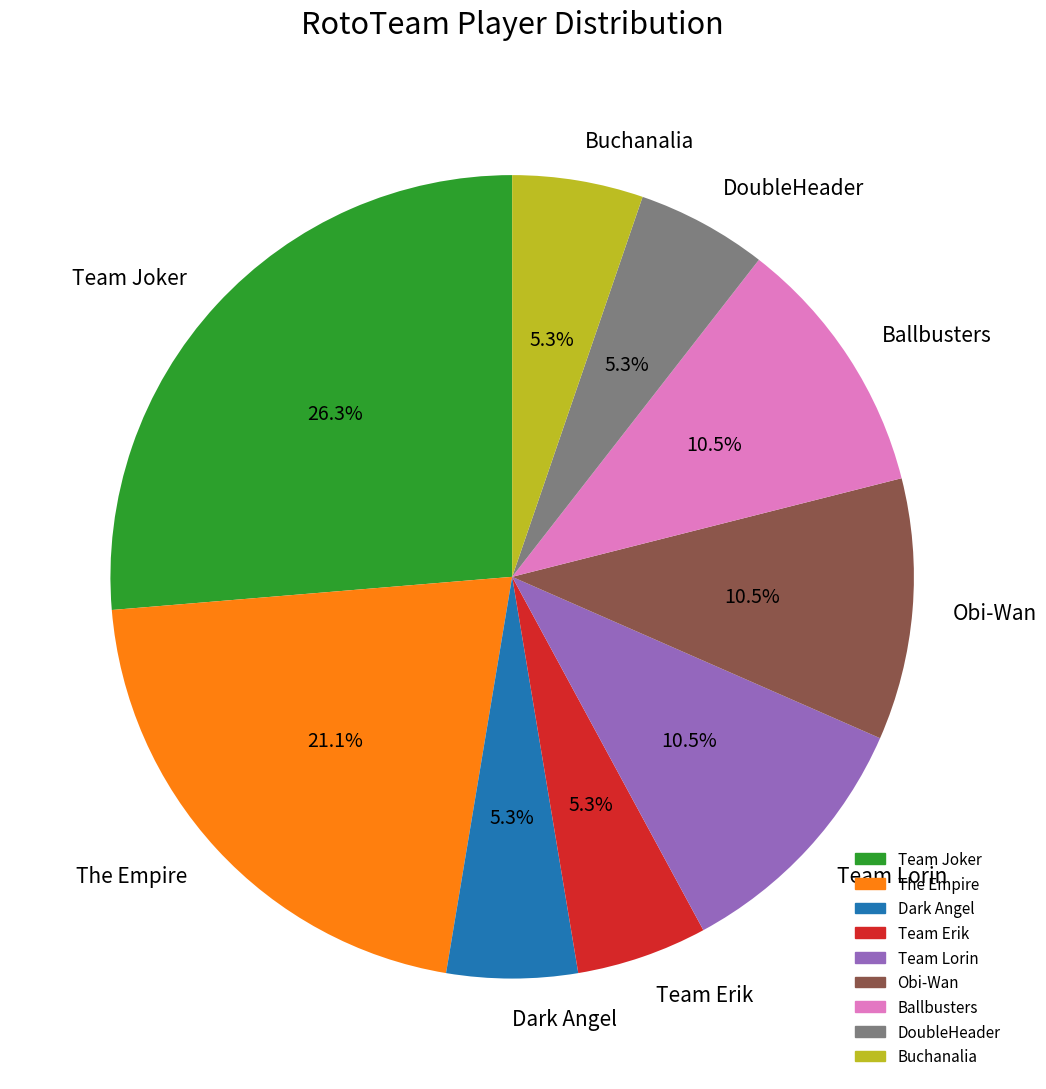

How many slices are in this pie chart?

9